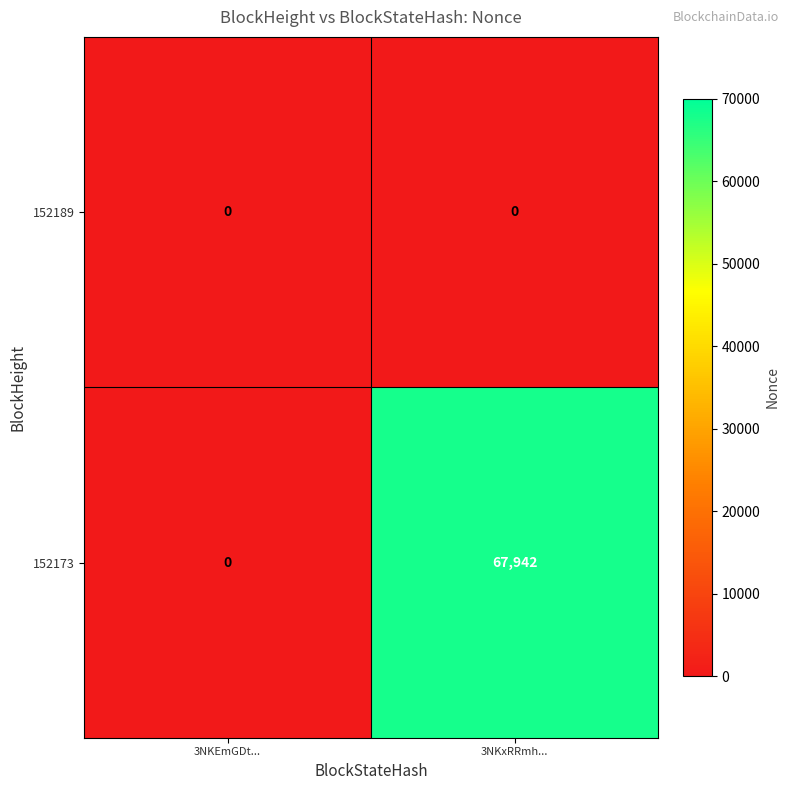

What is the maximum value shown in the chart?

67942